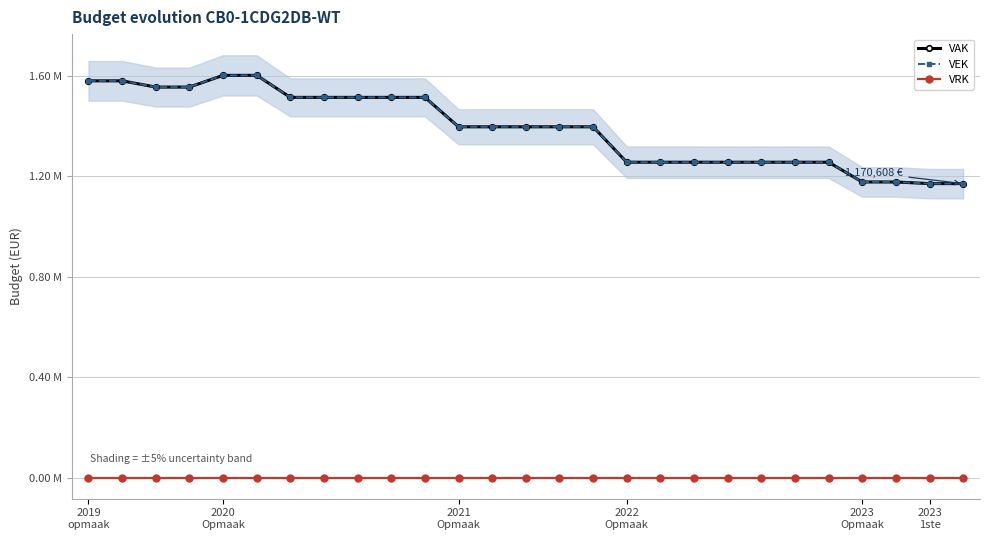

True or false: VEK and VAK intersect in this chart.

False